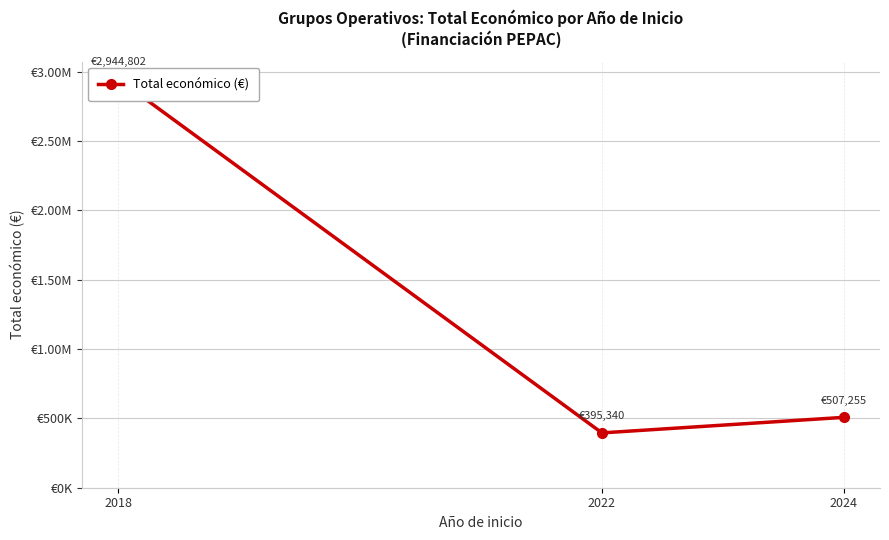

What is the average value?

1282466